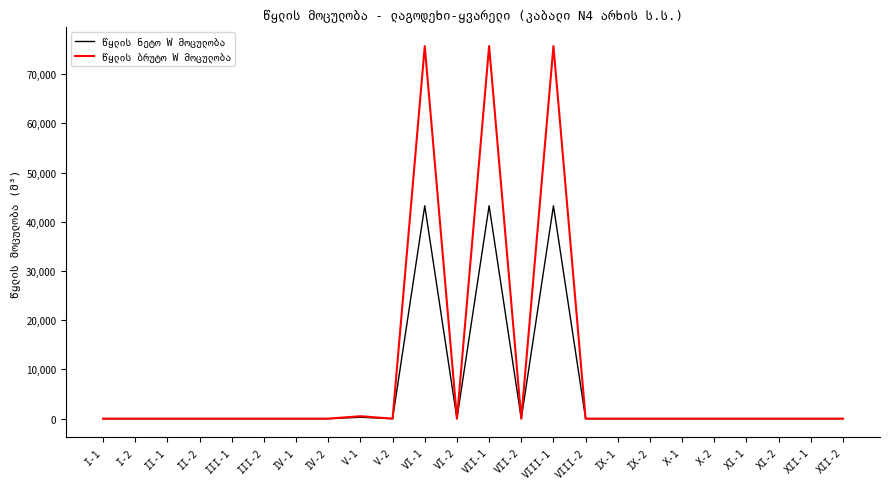

What is the spread (max minus min) of values at VI-1?

32432.4